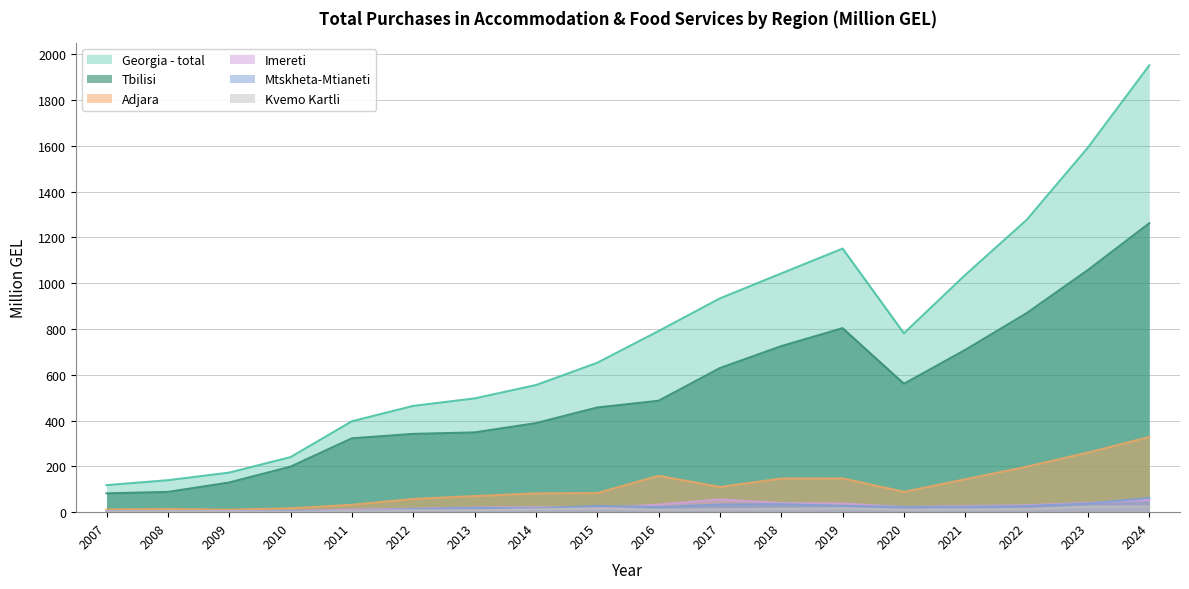

Which series has the largest range (max minus min)?

Georgia - total